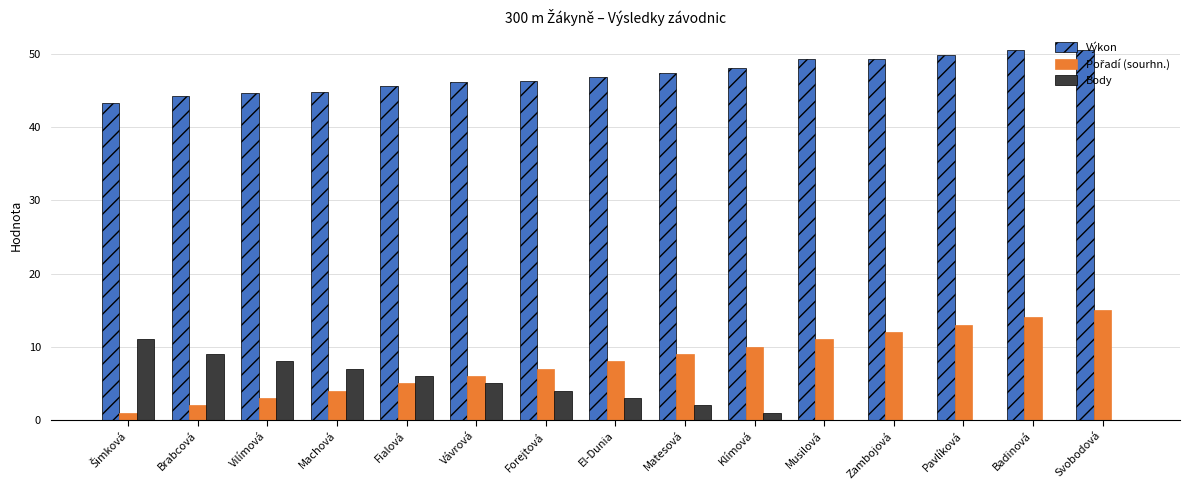

True or false: Body has a value of 13.8 at Vilímová.

False